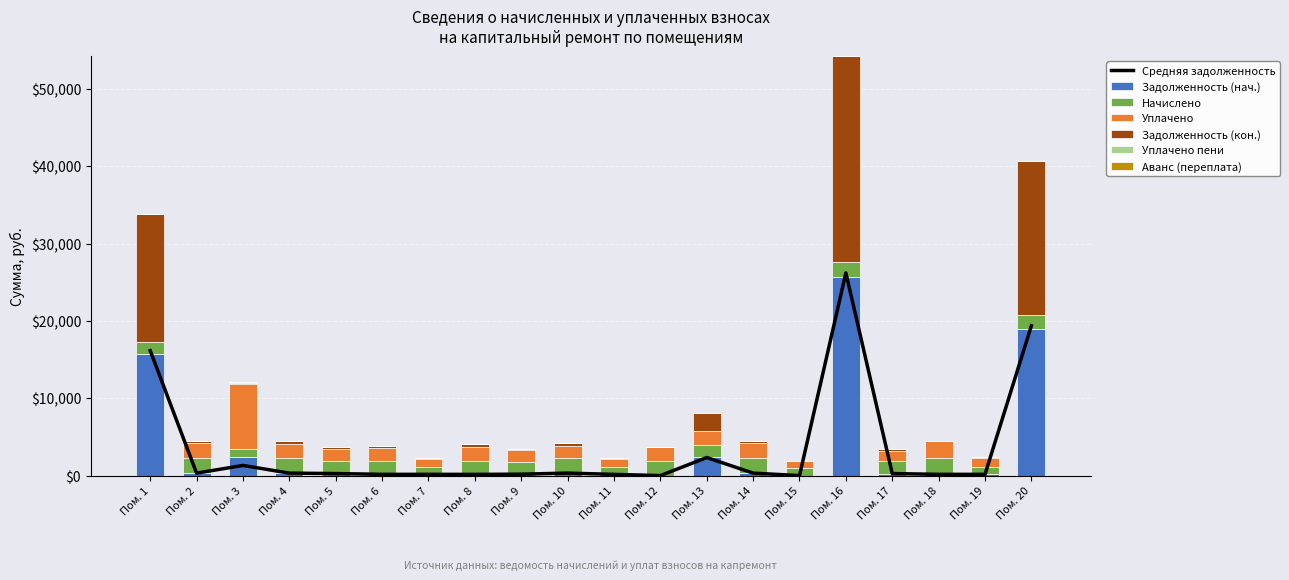

What is the highest value of the Задолженность (нач.) series?

25736.1